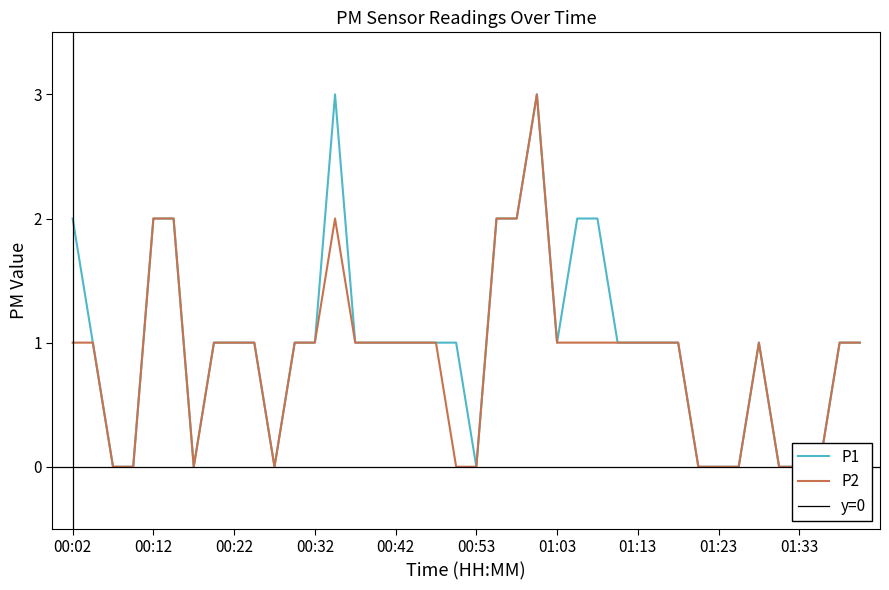

At which category does the chart reach its minimum across all series?

00:07